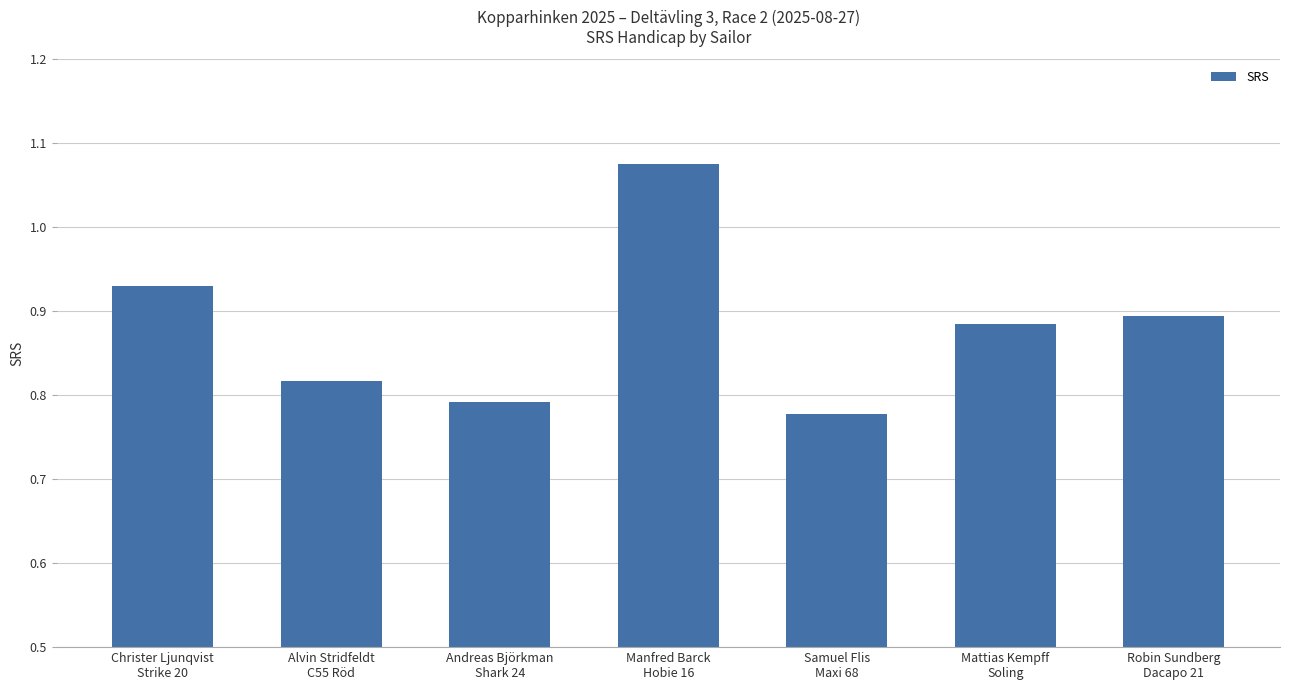

What is the sum of all values?

6.2